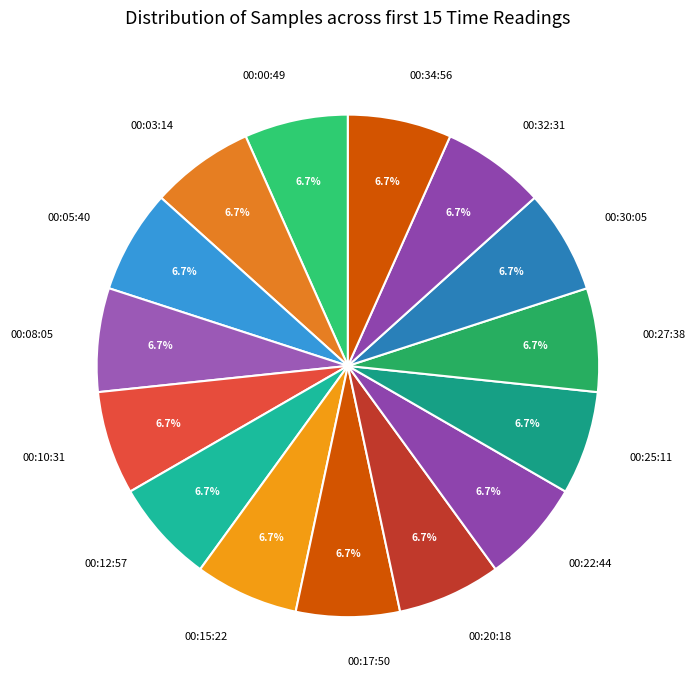

Combined, do 00:22:44 and 00:08:05 account for over 50%?

No